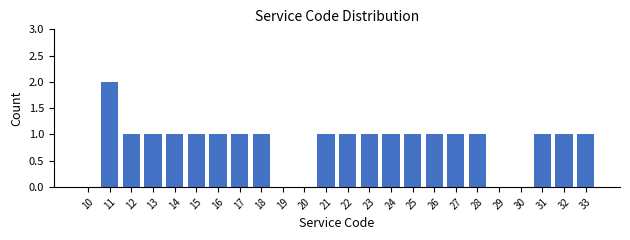

Reading left to right, extract all data points from this chart.

10=0	11=2	12=1	13=1	14=1	15=1	16=1	17=1	18=1	19=0	20=0	21=1	22=1	23=1	24=1	25=1	26=1	27=1	28=1	29=0	30=0	31=1	32=1	33=1